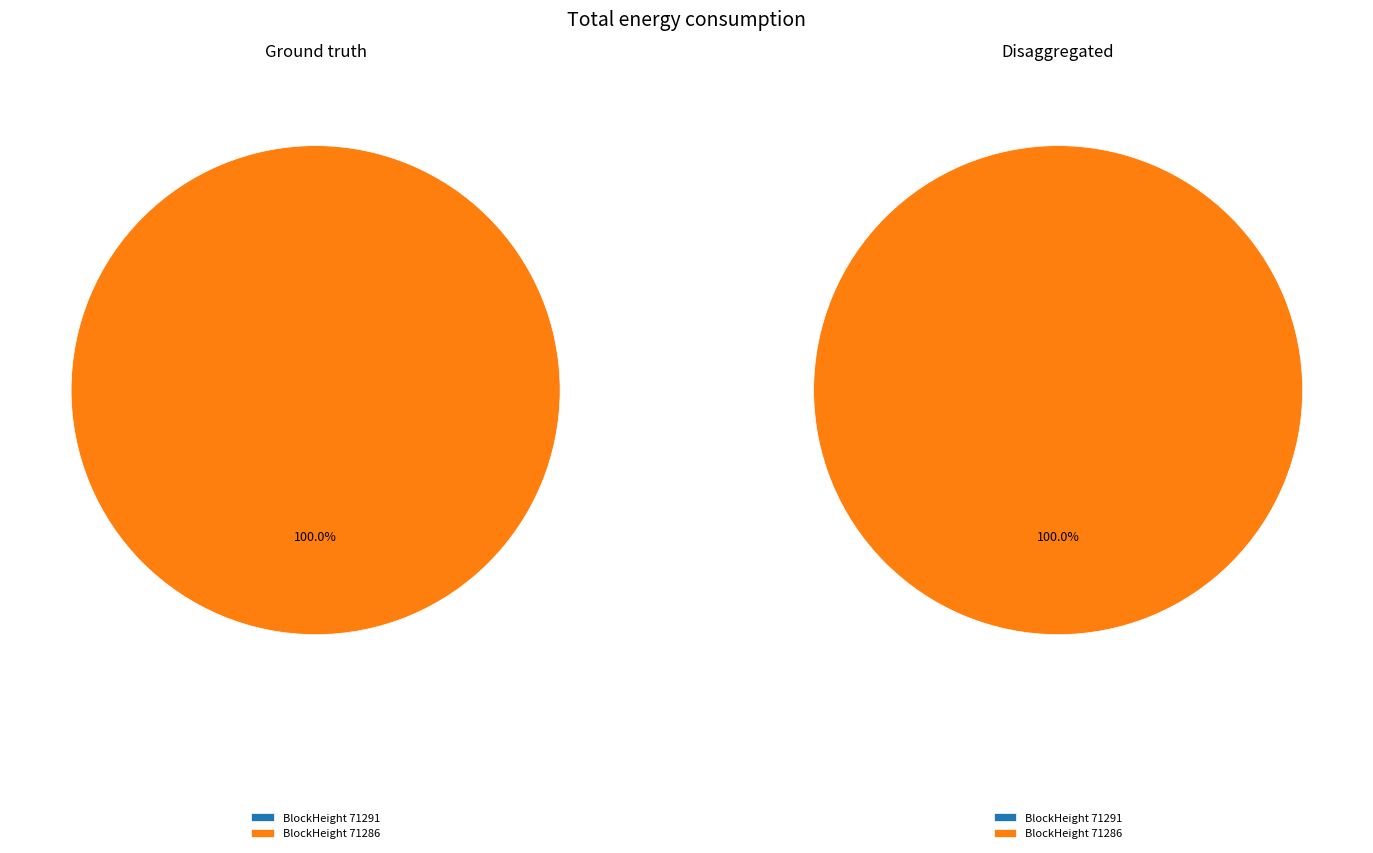

To the nearest percent, what portion does 71286 represent?

100%